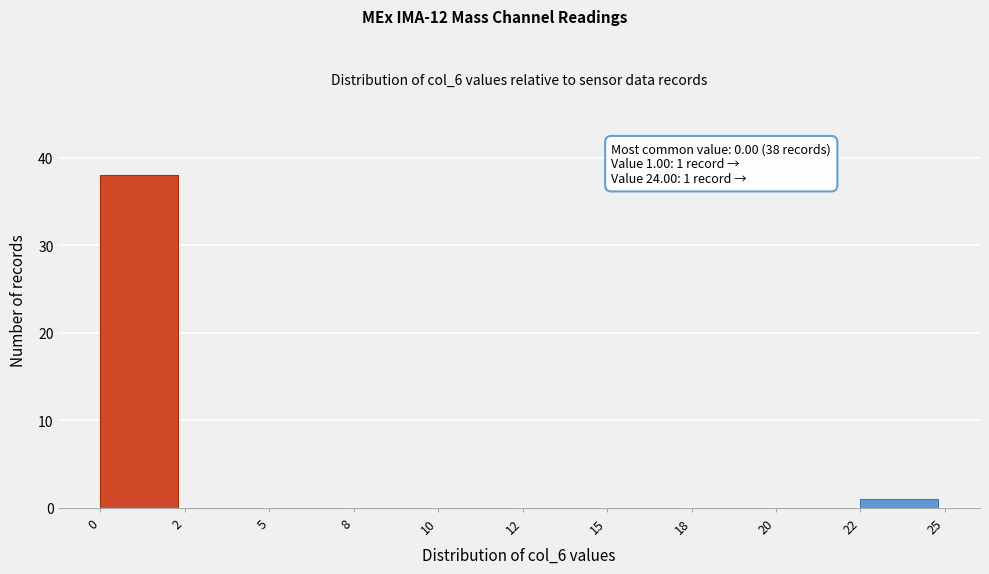

Reading right to left, extract all data points from this chart.

22=1	20=0	18=0	15=0	12=0	10=0	8=0	5=0	2=0	0=38